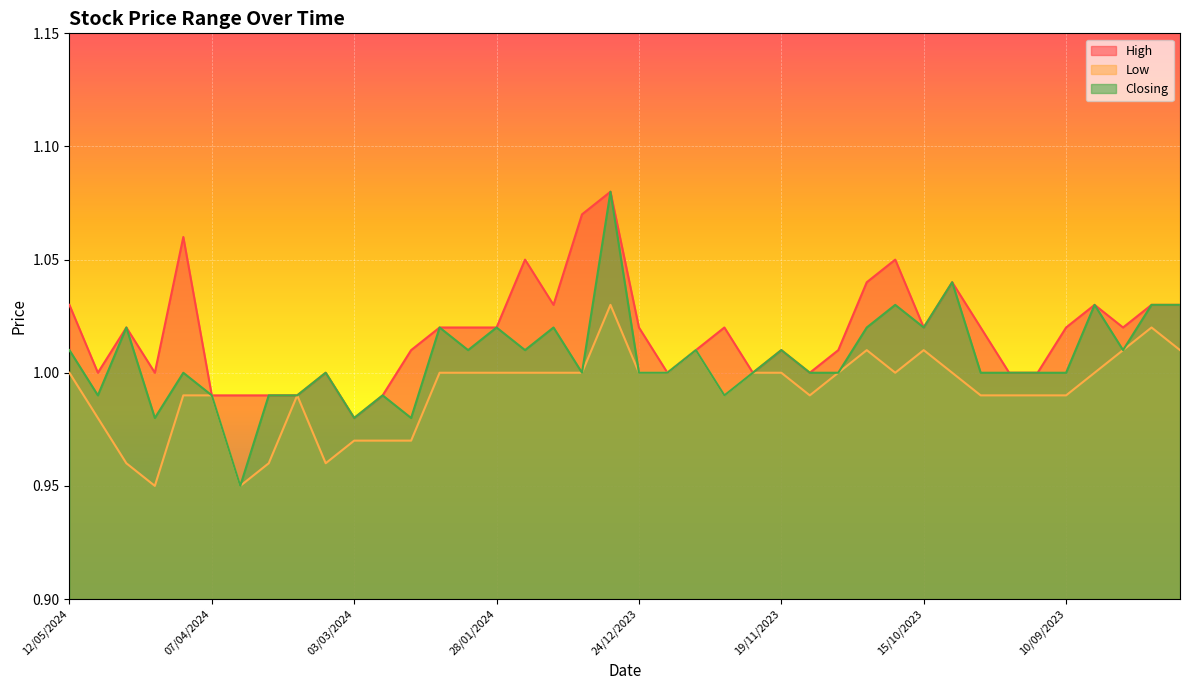

How many lines are shown in the chart?

3